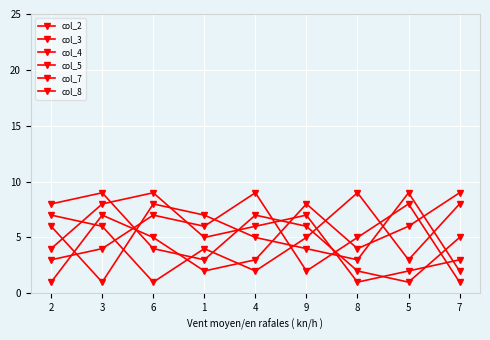

Does the chart display data point markers on the line(s)?

Yes